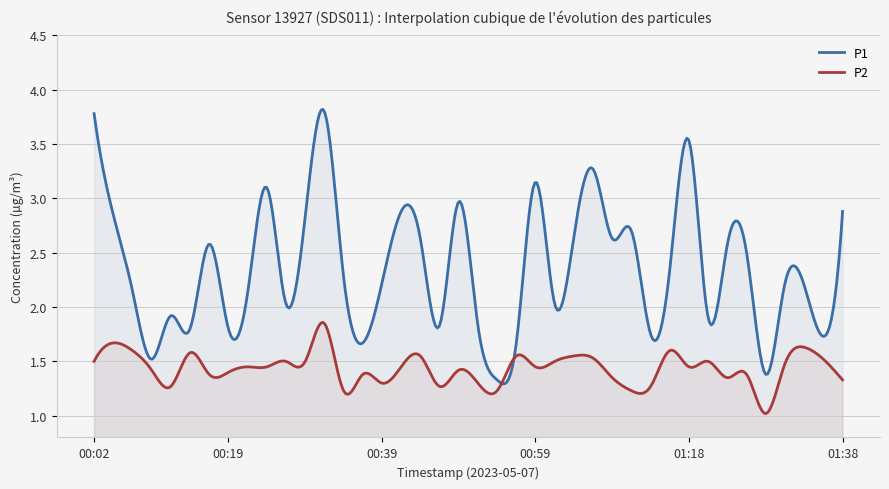

At which category is the sum across all series the highest?

00:31